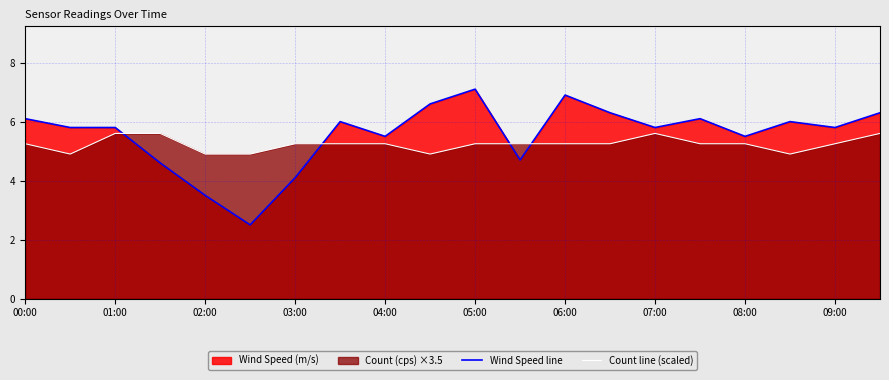

The value of Count line (scaled) at 08:00 is 5.2. True or false?

True